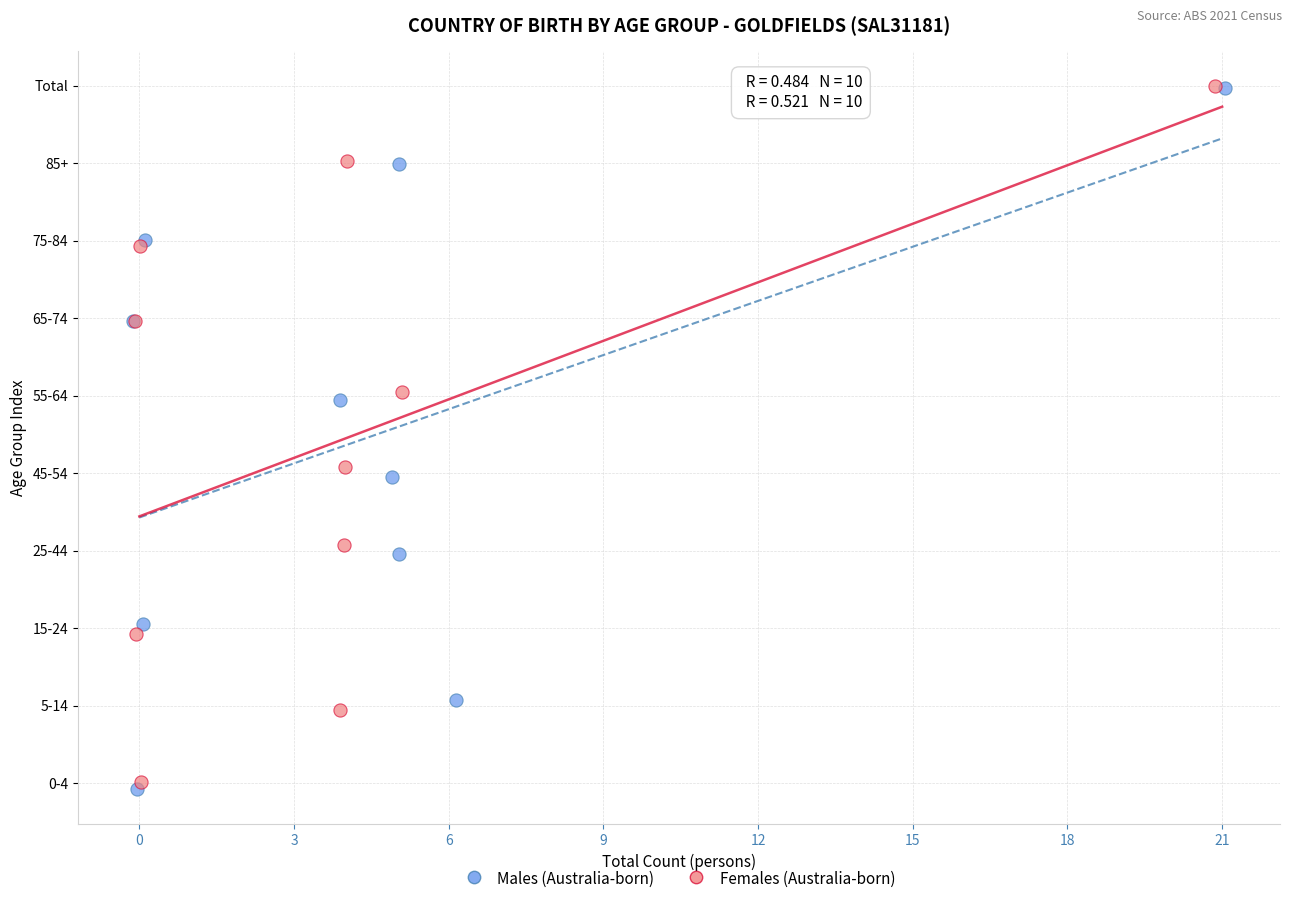

Which series contains the lowest Y value?

Males (Australia-born)